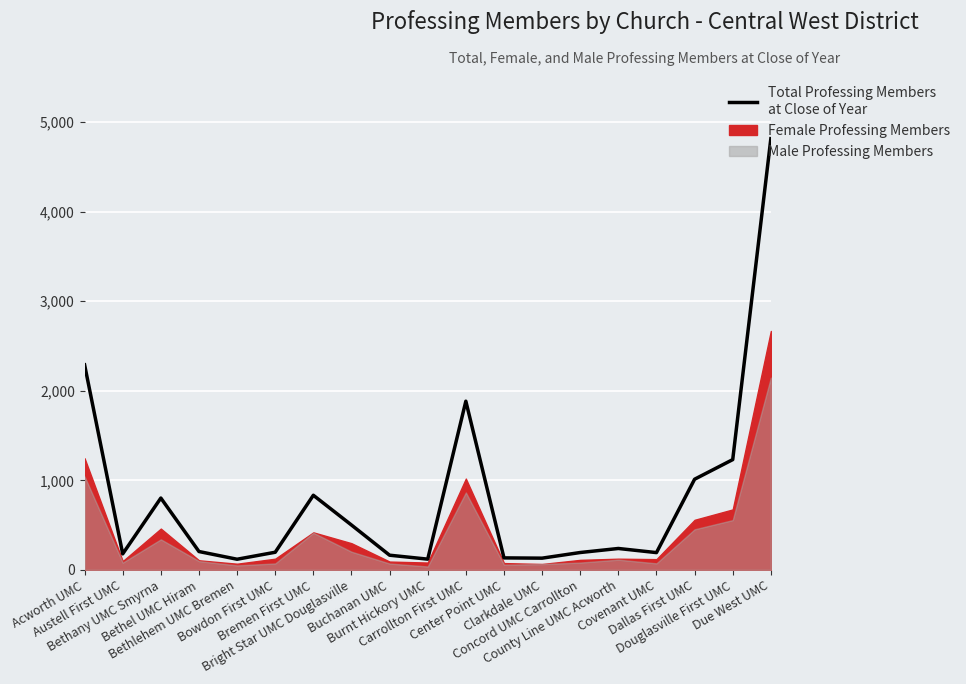

List the labels in order of value, smallest first.

Bethlehem UMC Bremen, Burnt Hickory UMC, Clarkdale UMC, Center Point UMC, Buchanan UMC, Austell First UMC, Covenant UMC, Concord UMC Carrollton, Bowdon First UMC, Bethel UMC Hiram, County Line UMC Acworth, Bright Star UMC Douglasville, Bethany UMC Smyrna, Bremen First UMC, Dallas First UMC, Douglasville First UMC, Carrollton First UMC, Acworth UMC, Due West UMC